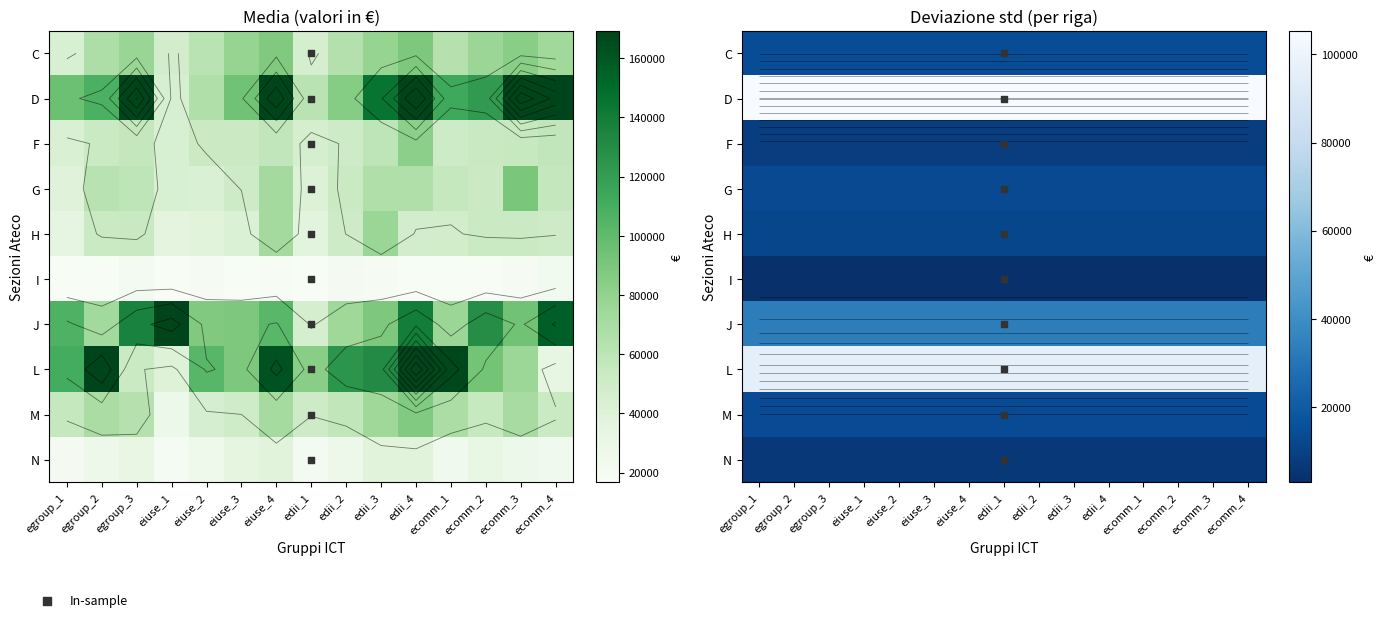

What is the difference between the highest and lowest values at eiuse_1?

102438.0